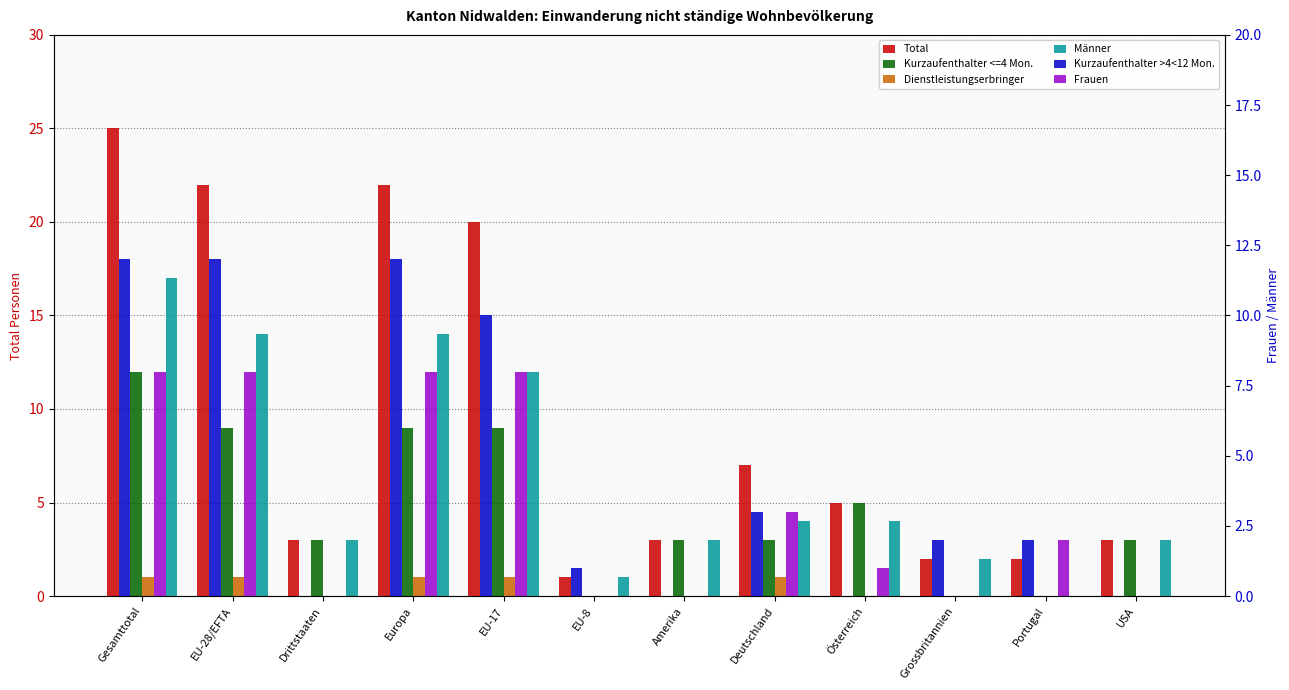

At which label does Kurzaufenthalter <=4 Mon. first exceed 3?

Gesamttotal